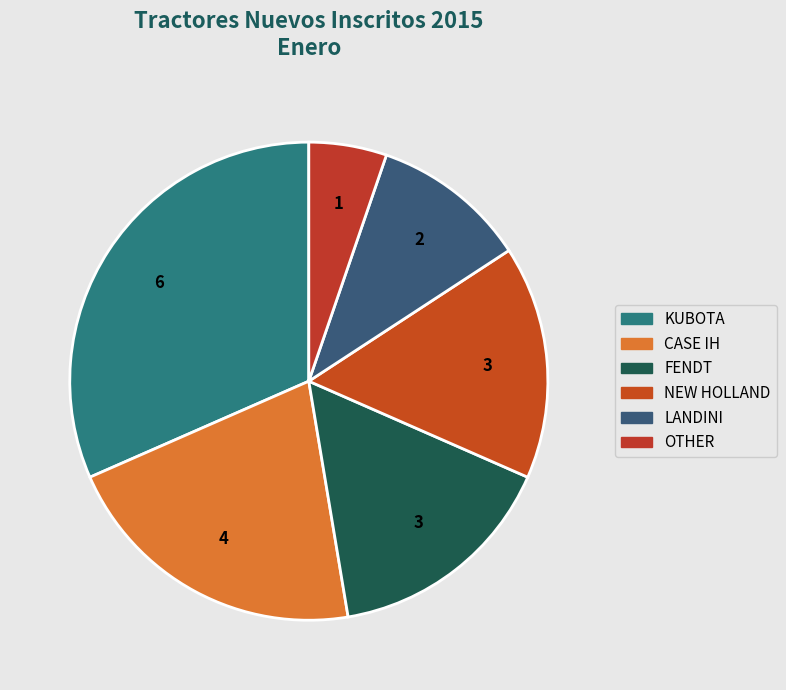

What is the largest slice in the pie chart?

KUBOTA